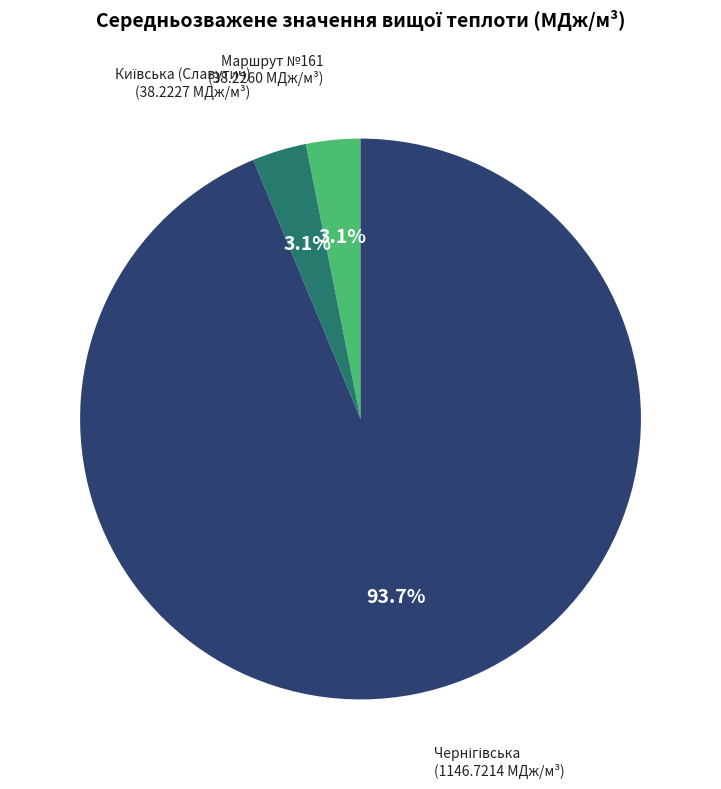

Does any single category account for the majority?

Yes